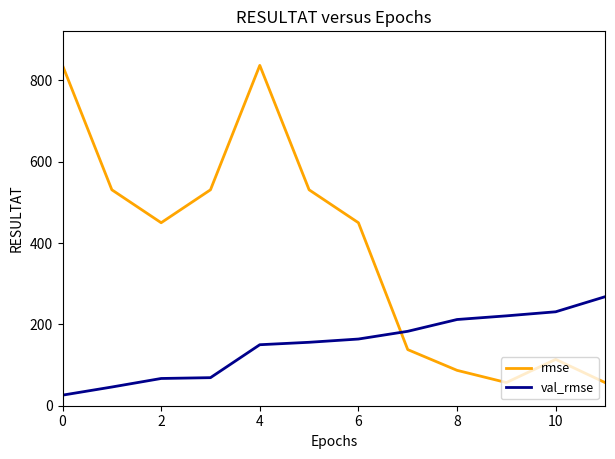

Which series has the largest total across all categories?

rmse